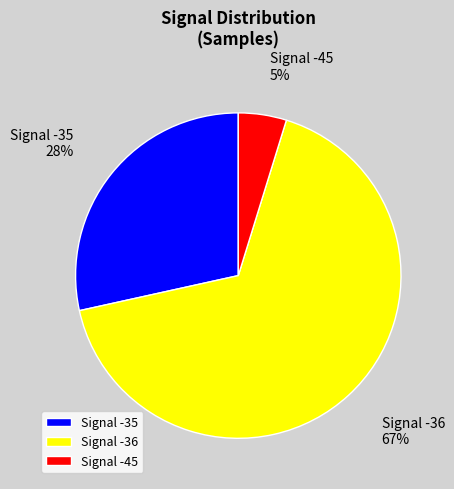

Which category has the biggest portion of the pie?

Signal -36